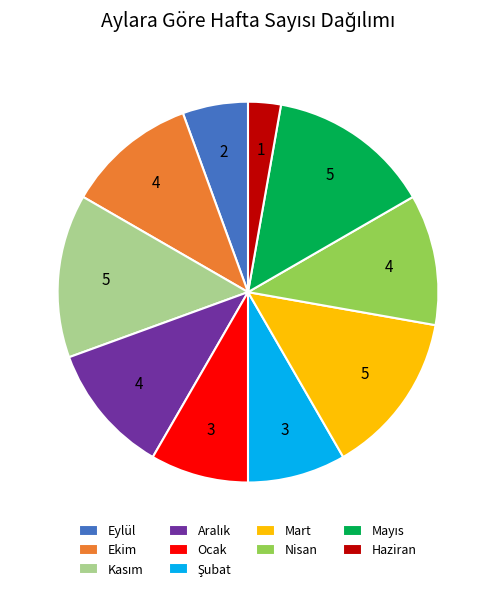

Approximately how many times larger is the value at Ocak compared to Haziran?

3.0